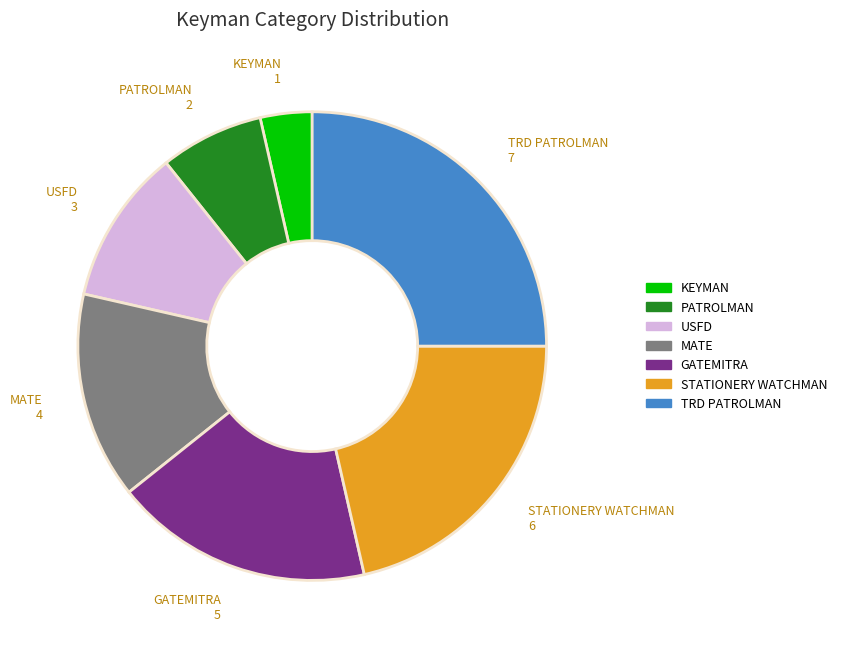

Combined, do MATE and USFD account for over 50%?

No